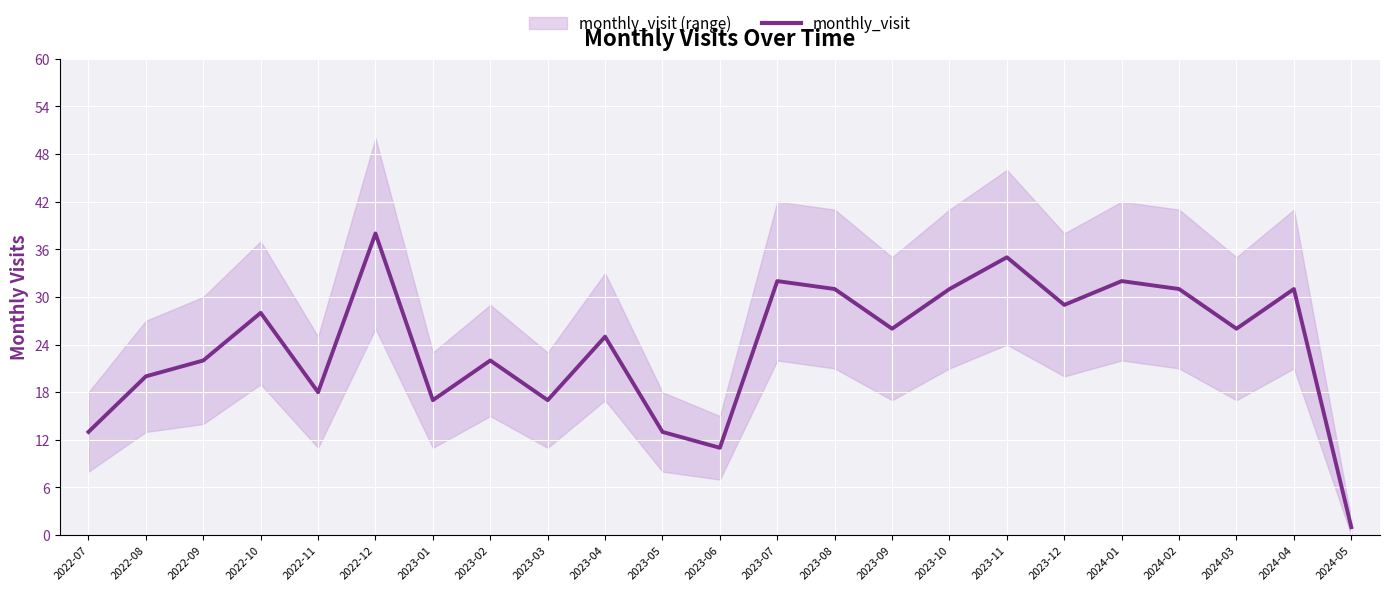

How many lines are shown in the chart?

1